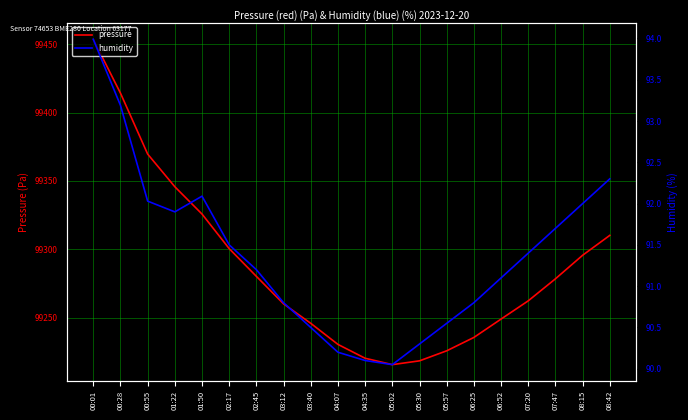

At how many categories does at least one series exceed 56137?

20